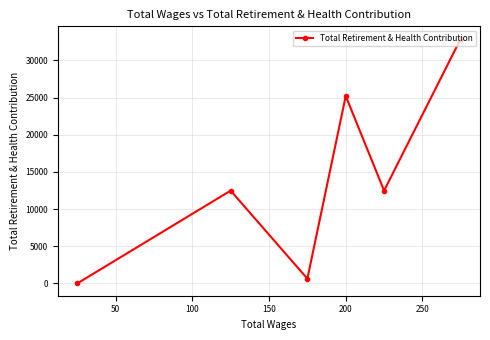

Reading right to left, what are all the values shown in this chart?

32924	12481	25198	647	12481	0